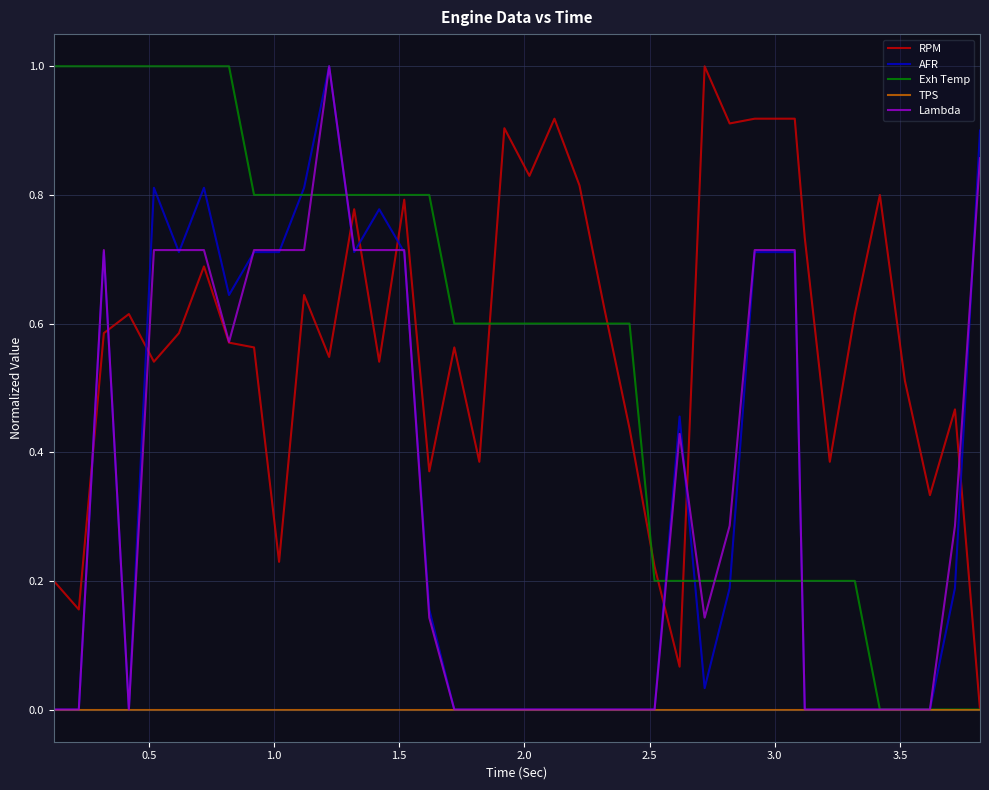

How many intersections are there between RPM and AFR?

9